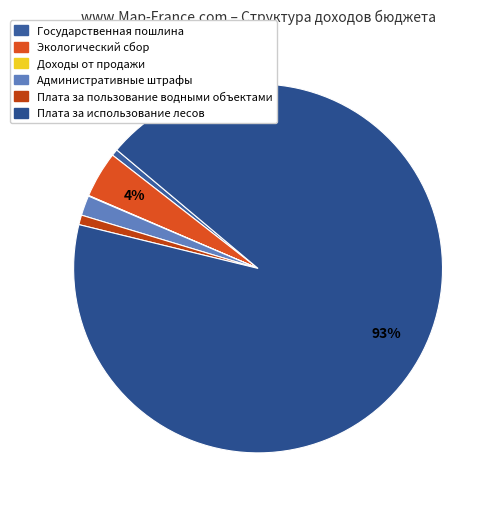

To the nearest percent, what is the difference between the Государственная пошлина and Административные штрафы slice percentages?

1%